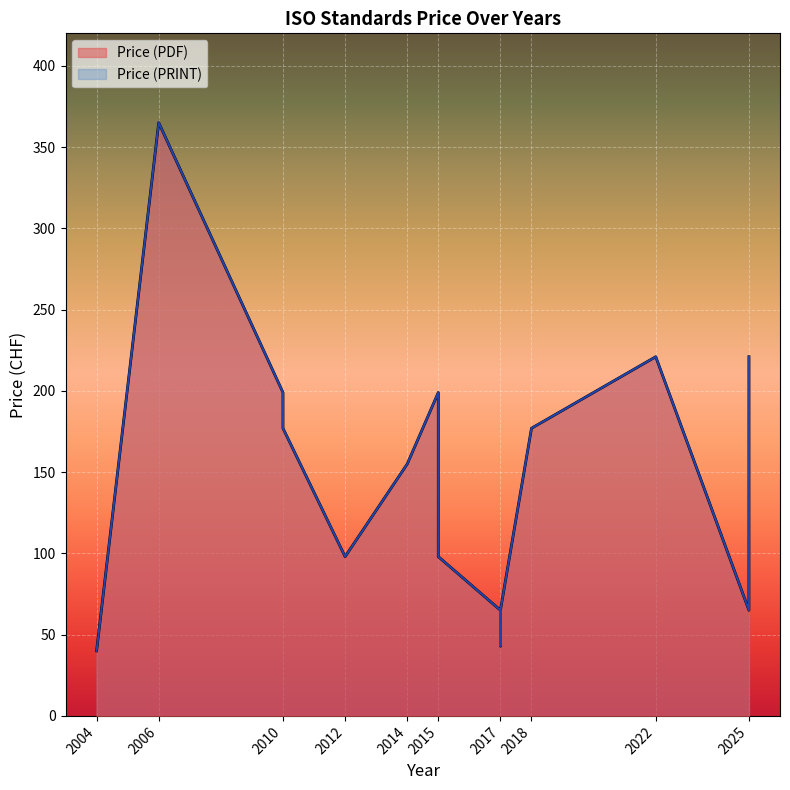

Where is Price (PDF) nearest to the value 202?

2010